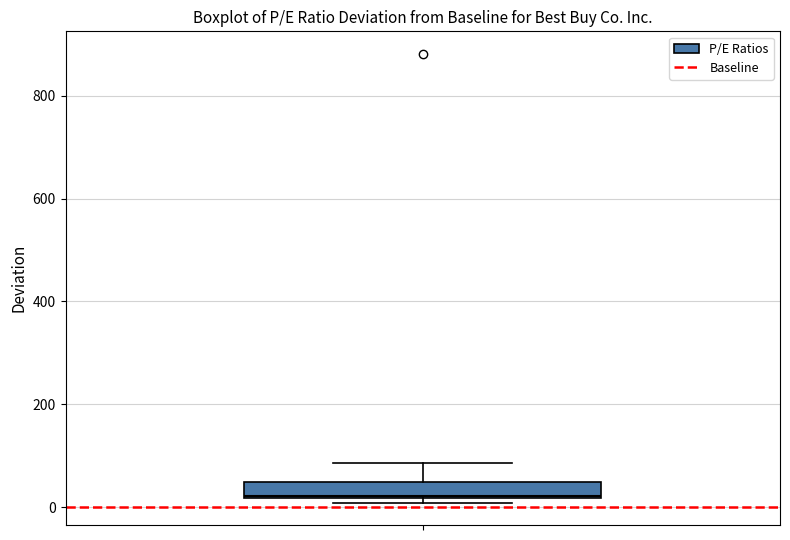

Transcribe this box plot: give where the median line is, the range the box spans, and where the two whiskers end, as read against the y-axis. The values are not printed on the chart, so give them approximately, as read against the axis.

median 20, box 20 to 40, whiskers 0 to 80